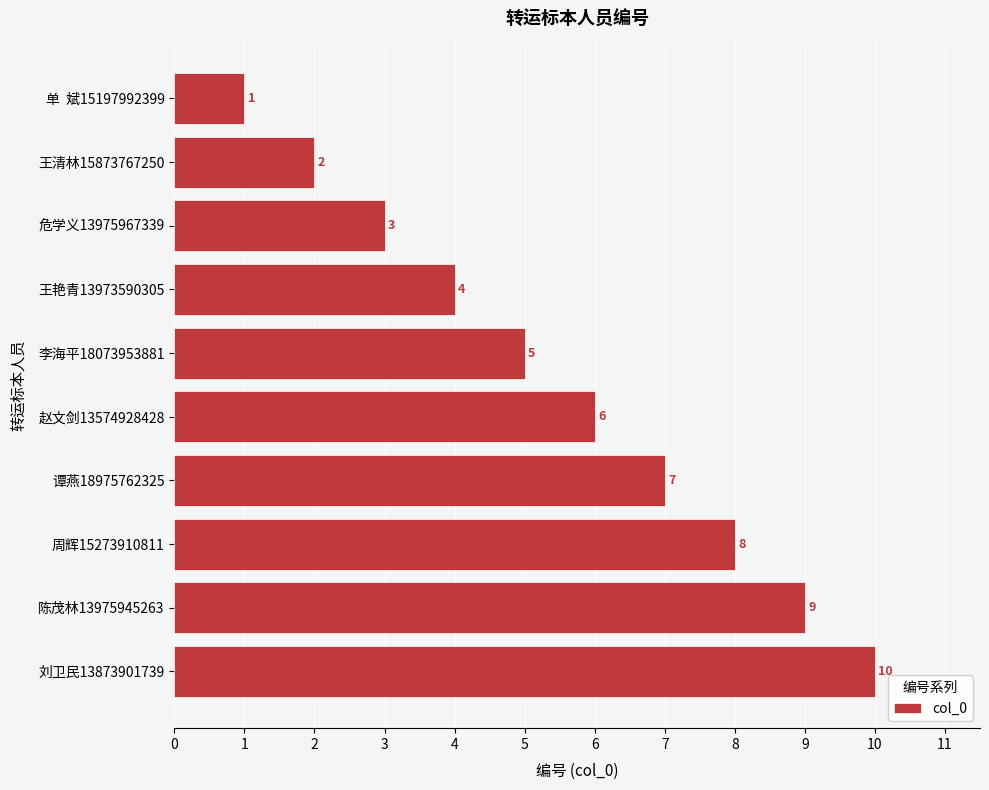

Between 王清林15873767250 and 王艳青13973590305, which is larger?

王艳青13973590305